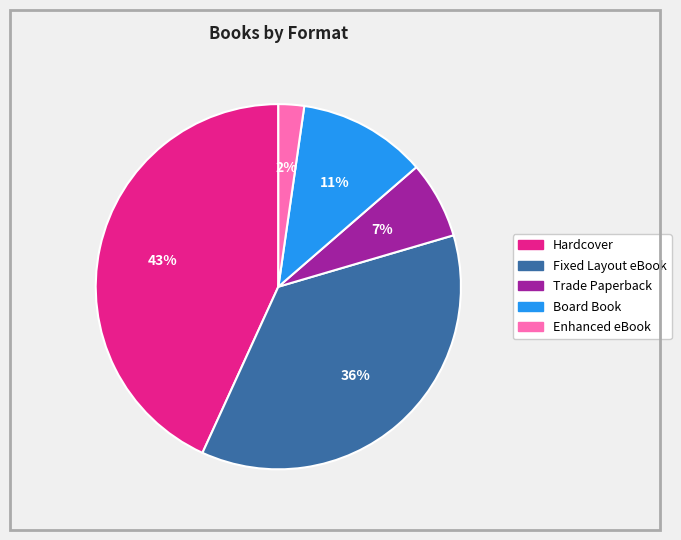

Does any single category account for the majority?

No